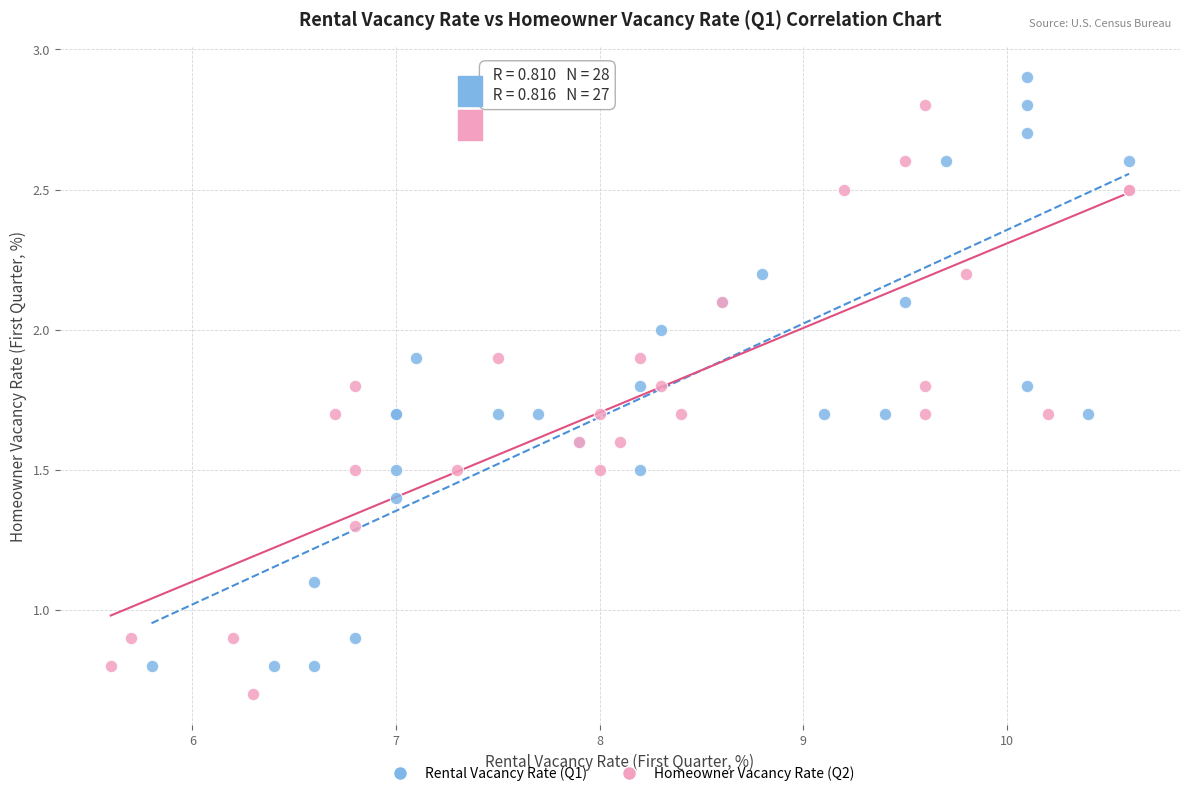

Which series contains the highest Y value?

Rental Vacancy Rate (Q1)